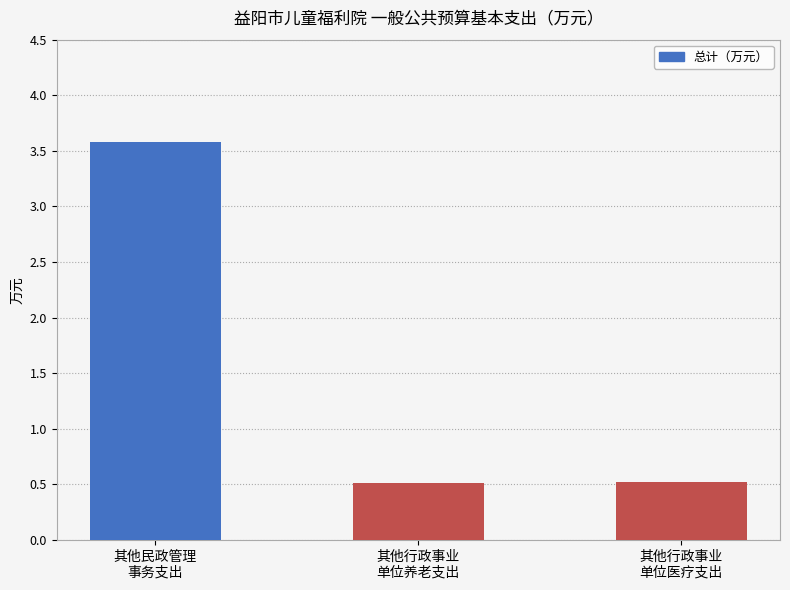

The value at 其他民政管理
事务支出 is 2.1. True or false?

False